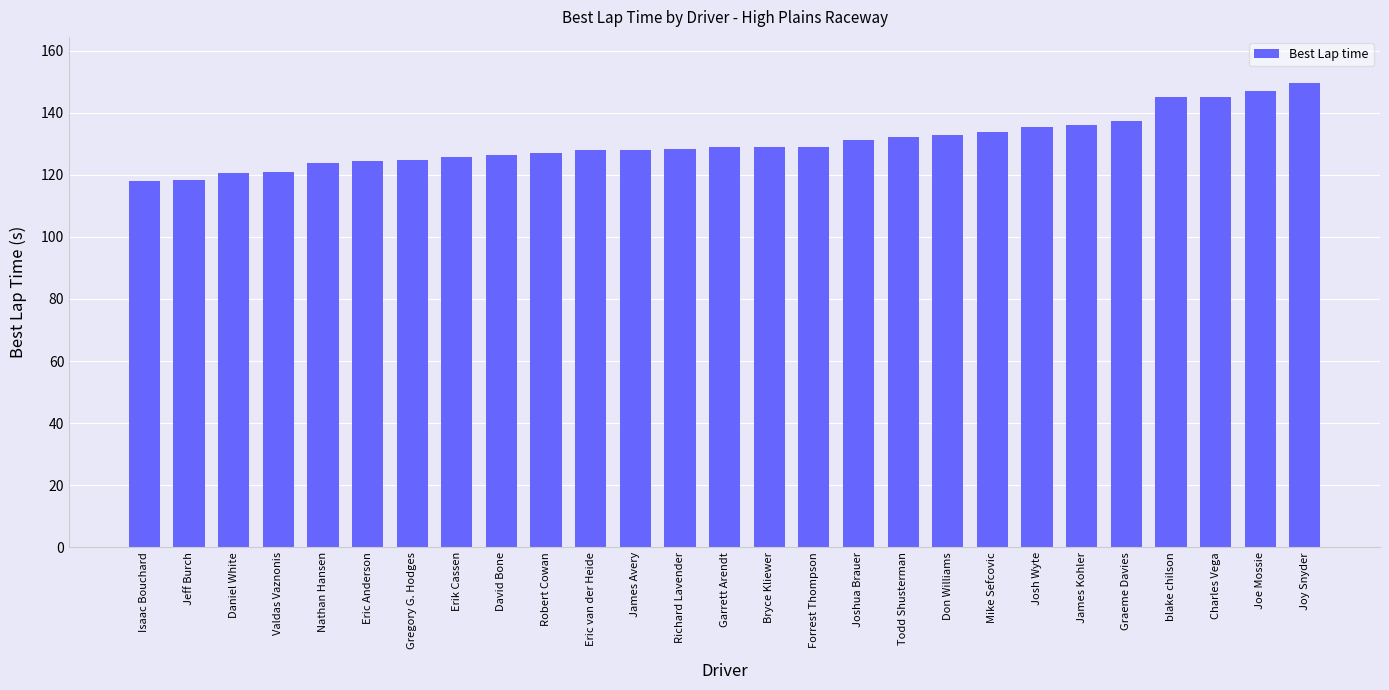

True or false: the data shows 75.5 at Daniel White.

False